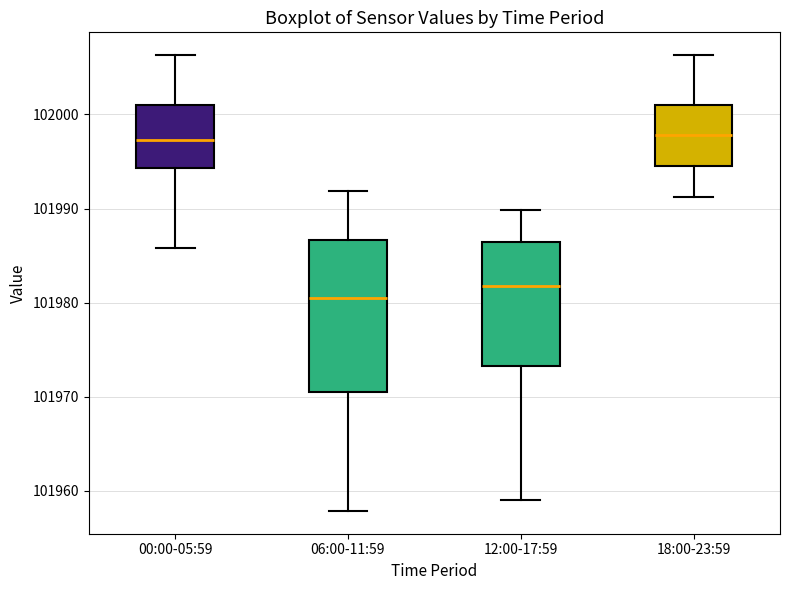

Where does the median line of the box for 06:00-11:59 sit on the y-axis? The values are not printed on the chart, so give them approximately, as read against the axis.

101980